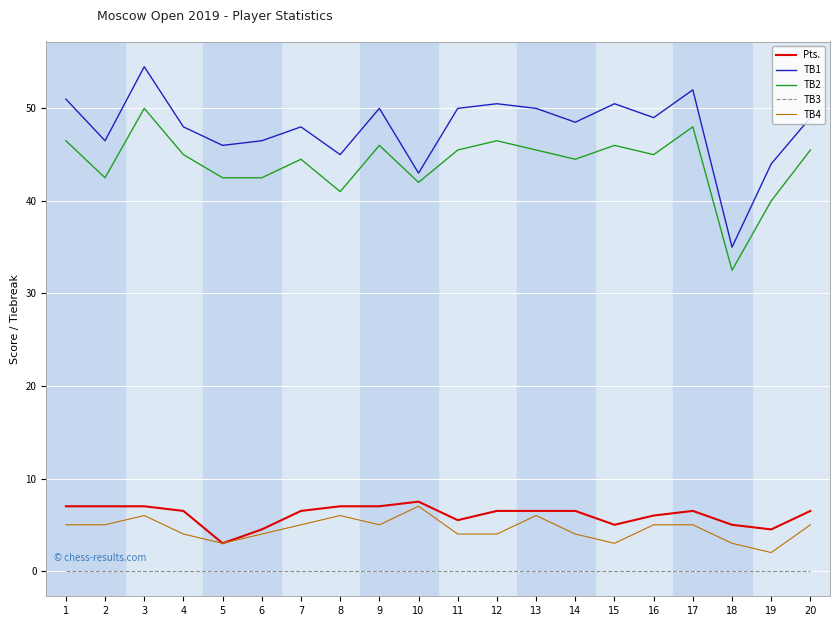

In TB1, how many points are lower than both neighbors (excluding endpoints)?

7